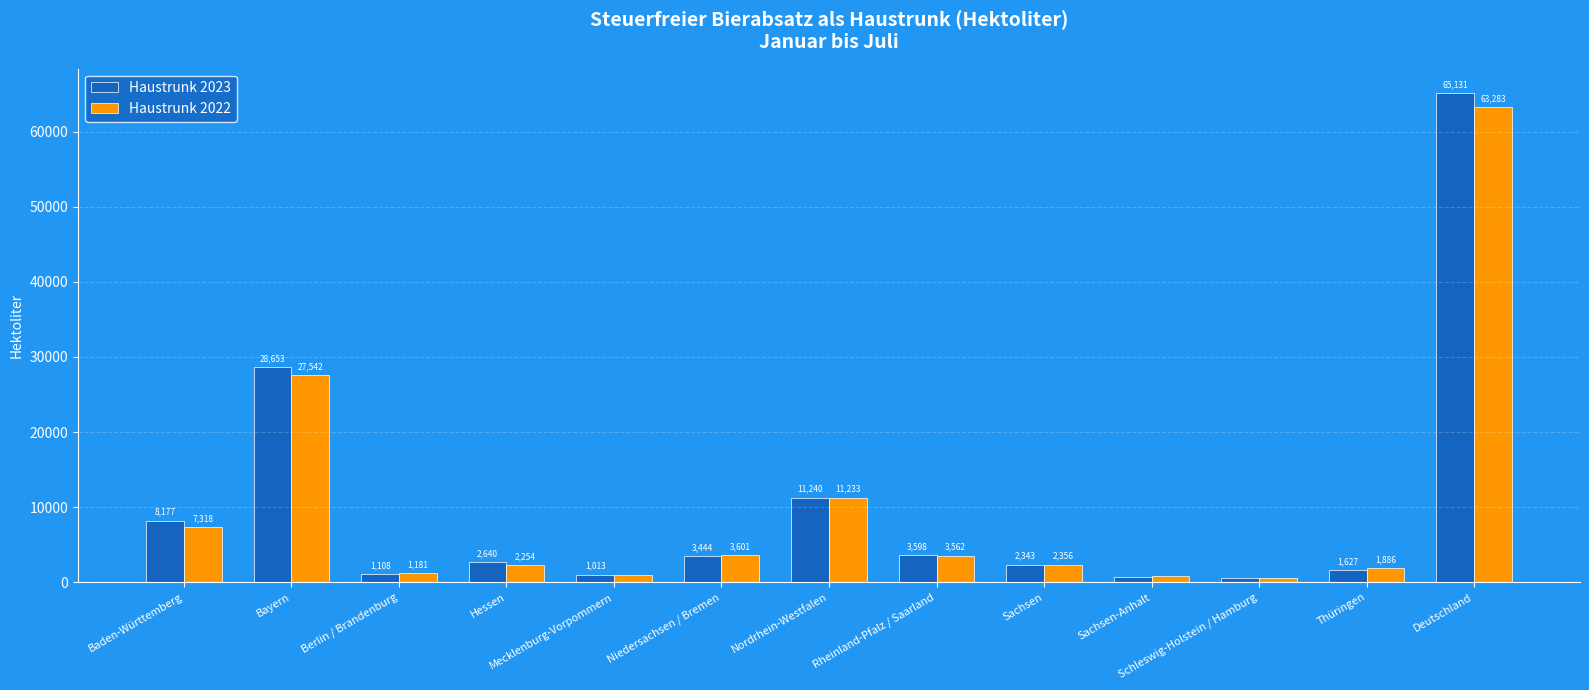

Is the value of Haustrunk 2023 at Thüringen greater than the value of Haustrunk 2022 at Mecklenburg-Vorpommern?

Yes